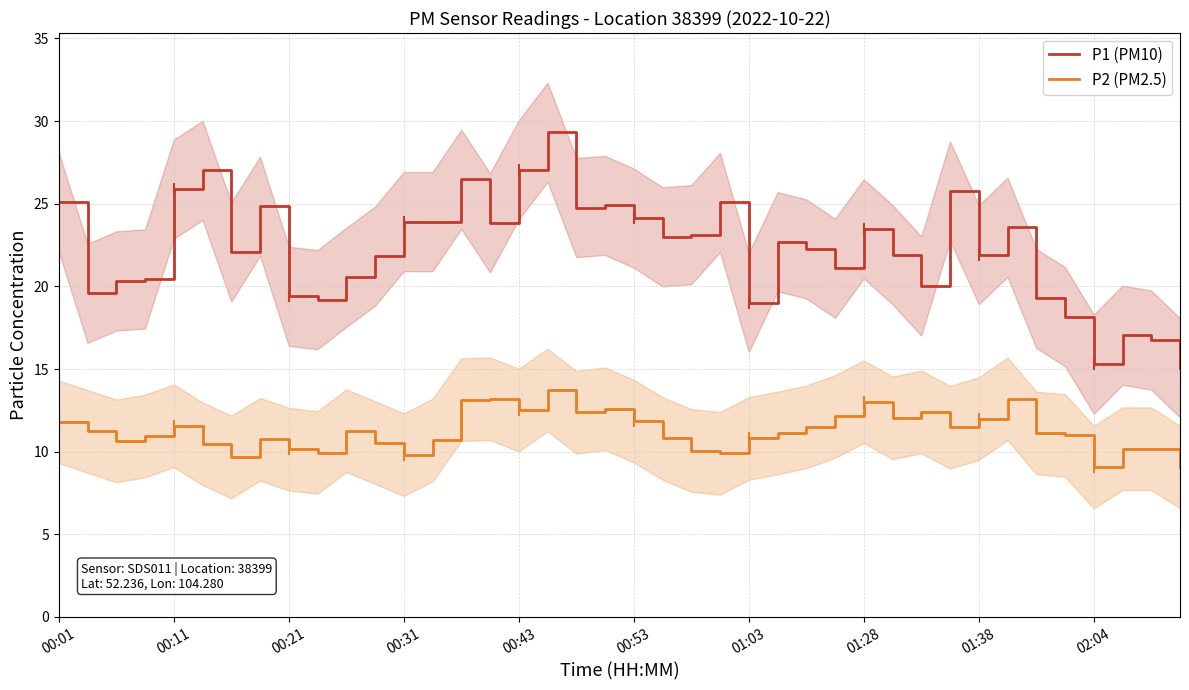

Which series has the largest total across all categories?

P1 (PM10)